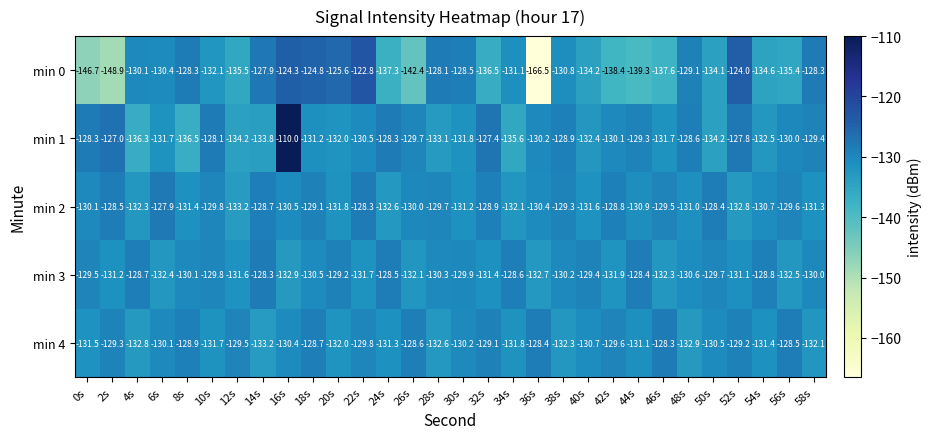

What is the greatest value displayed?

-110.0